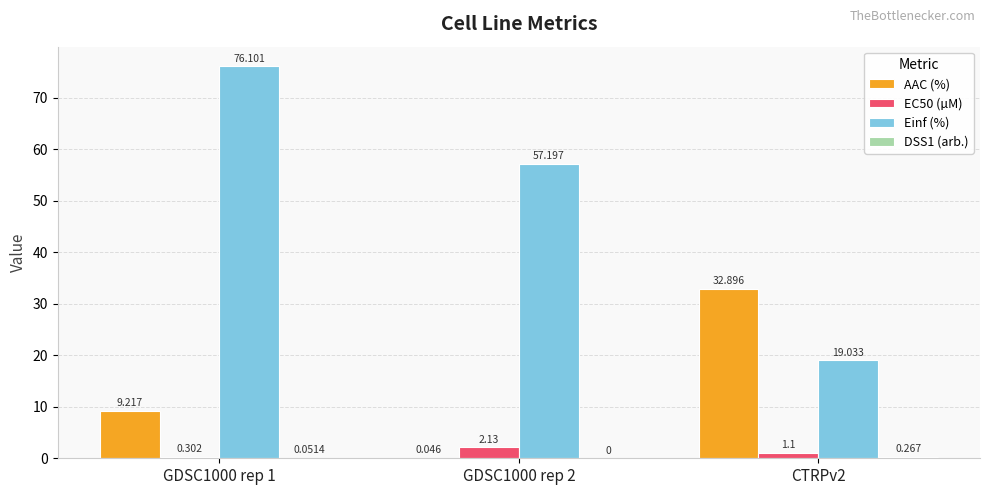

Which series has the largest total across all categories?

Einf (%)